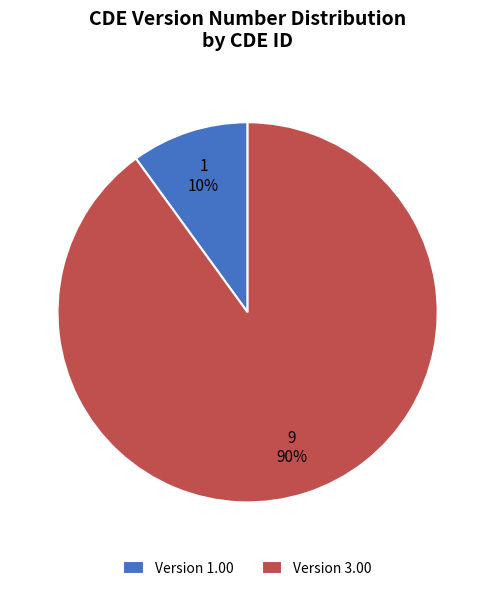

Is there a majority slice in this chart?

Yes